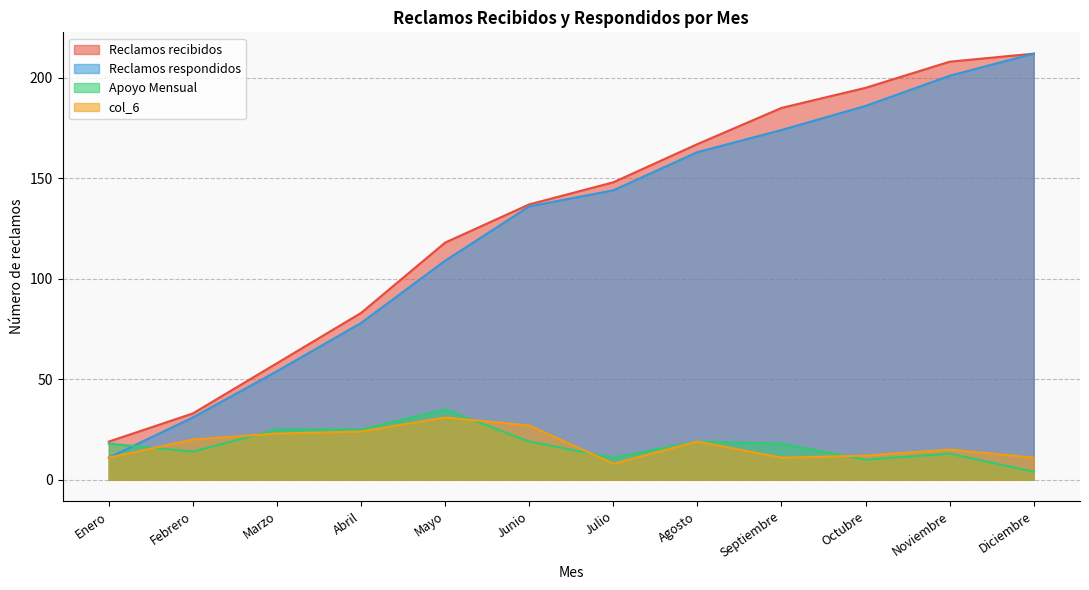

Reading right to left, list all the values displayed in this chart.

Reclamos recibidos: 212	208	195	185	167	148	137	118	83	58	33	19
Reclamos respondidos: 212	201	186	174	163	144	136	109	78	54	31	11
Apoyo Mensual: 4	13	10	18	19	11	19	35	25	25	14	18
col_6: 11	15	12	11	19	8	27	31	24	23	20	11